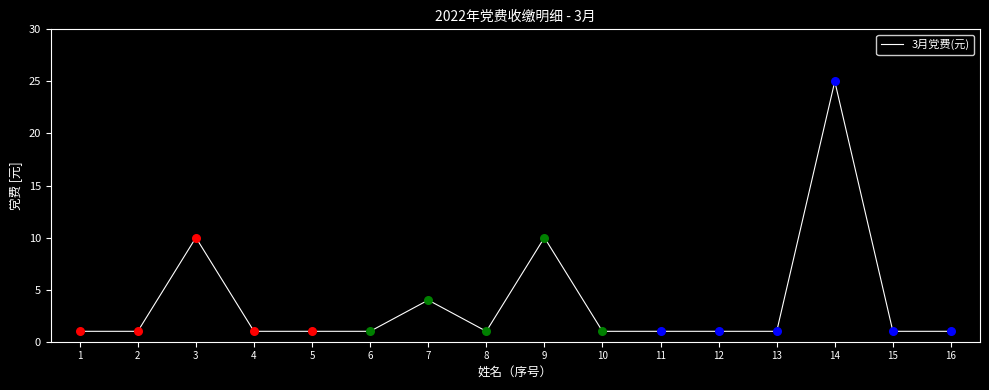

Approximately how many times larger is the value at 1 compared to 2?

1.0